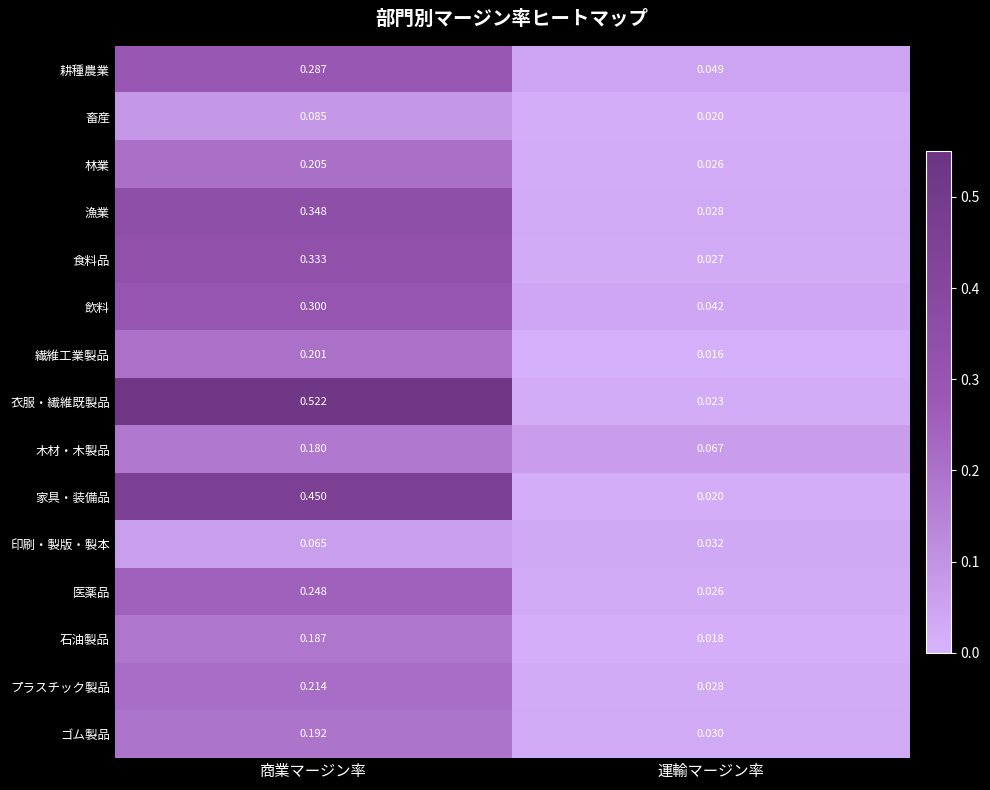

Count the number of data series in this chart.

15